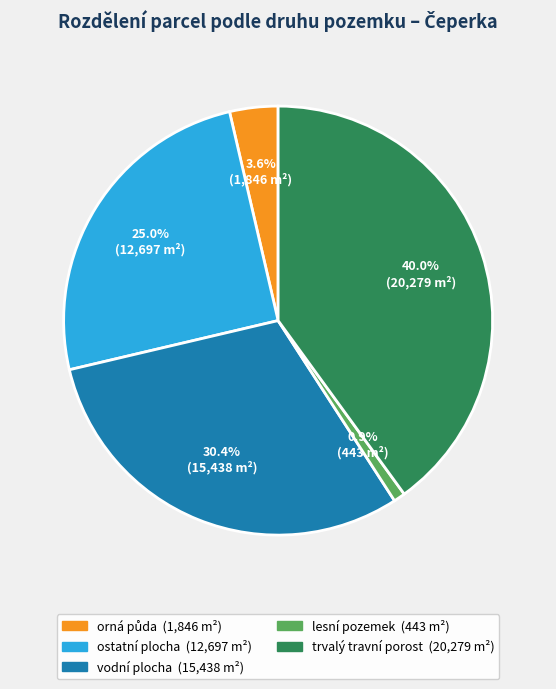

Count the number of slices in the pie.

5